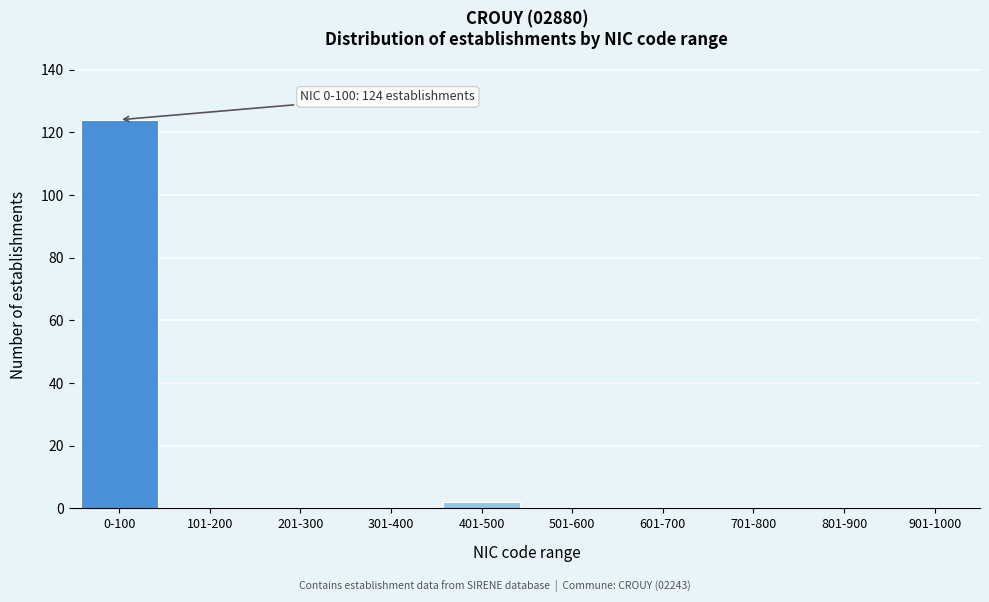

Reading right to left, extract all data points from this chart.

901-1000=0	801-900=0	701-800=0	601-700=0	501-600=0	401-500=2	301-400=0	201-300=0	101-200=0	0-100=124